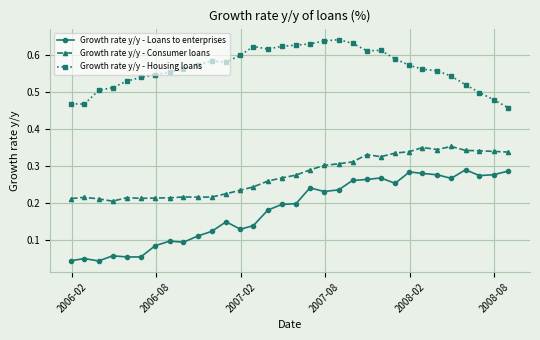

Which series has the largest range (max minus min)?

Growth rate y/y - Loans to enterprises